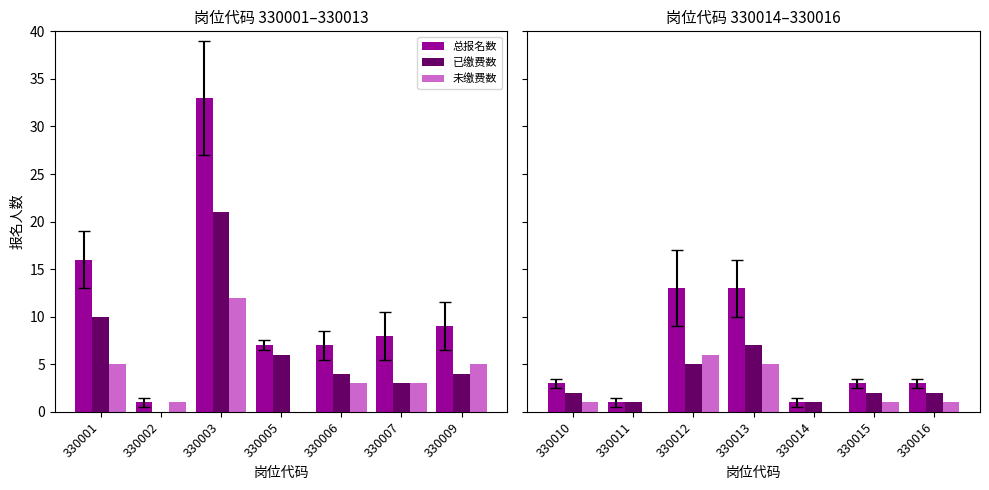

Which category has the lowest value across all series?

330011